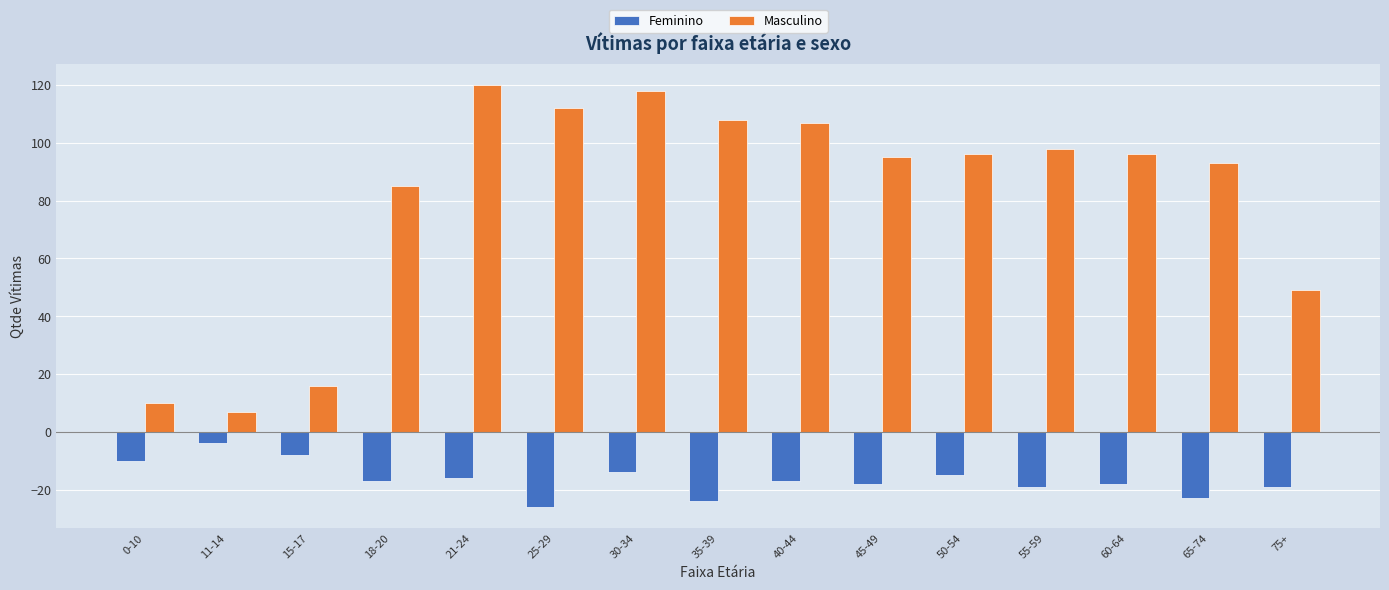

The value of Feminino at 75+ is -26. True or false?

False